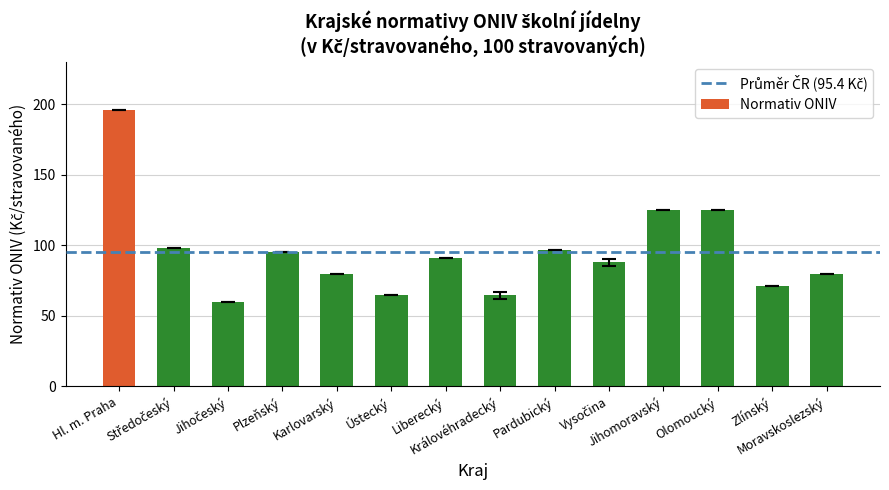

What is the value of the 9th bar from the left?

97.0